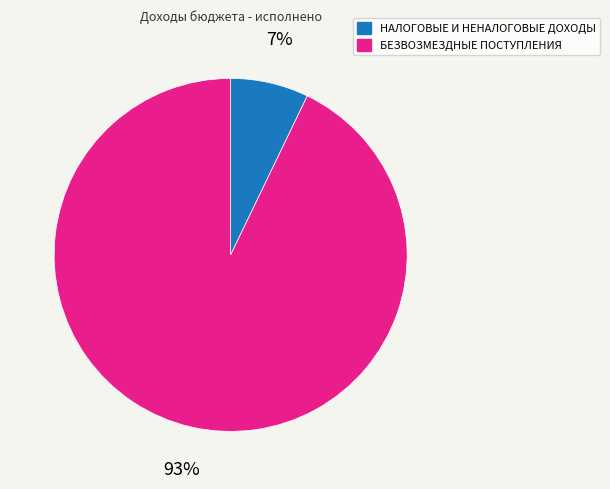

To the nearest percent, what is the difference between the largest and smallest slice percentages?

86%